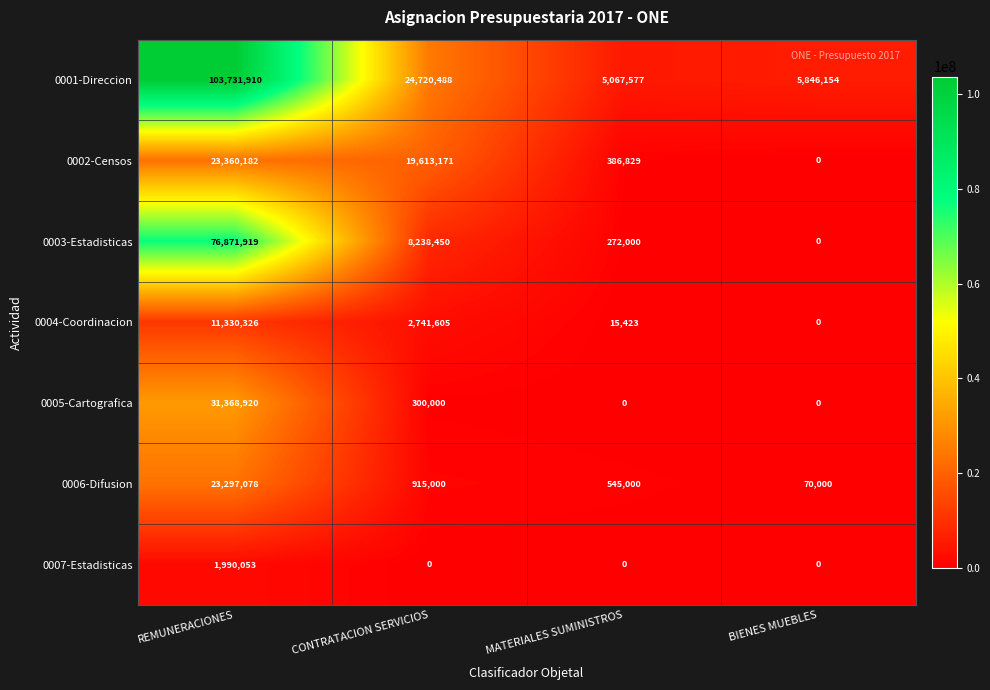

What is the spread (max minus min) of values at BIENES MUEBLES?

5846154